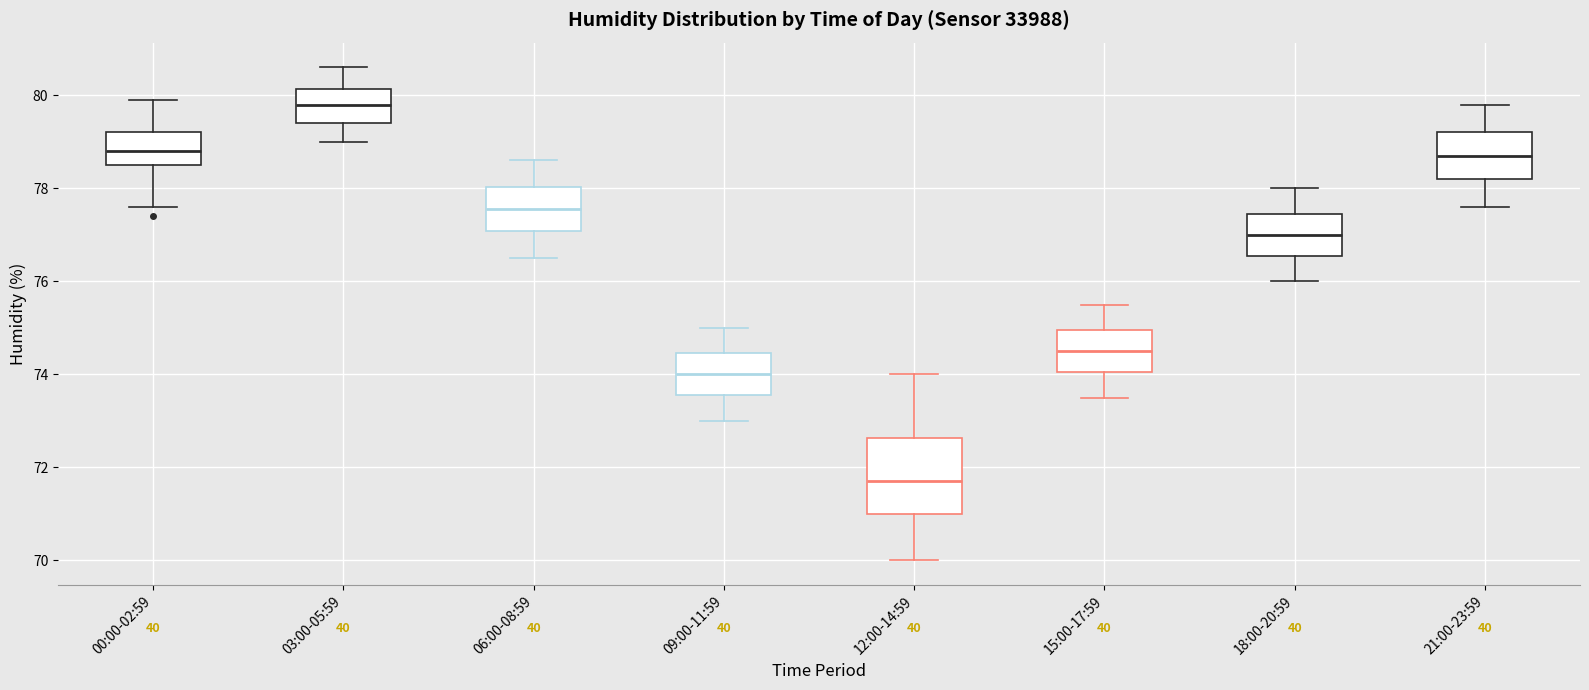

Where is the upper edge of the box for 03:00-05:59 on the y-axis? The values are not printed on the chart, so give them approximately, as read against the axis.

80.2